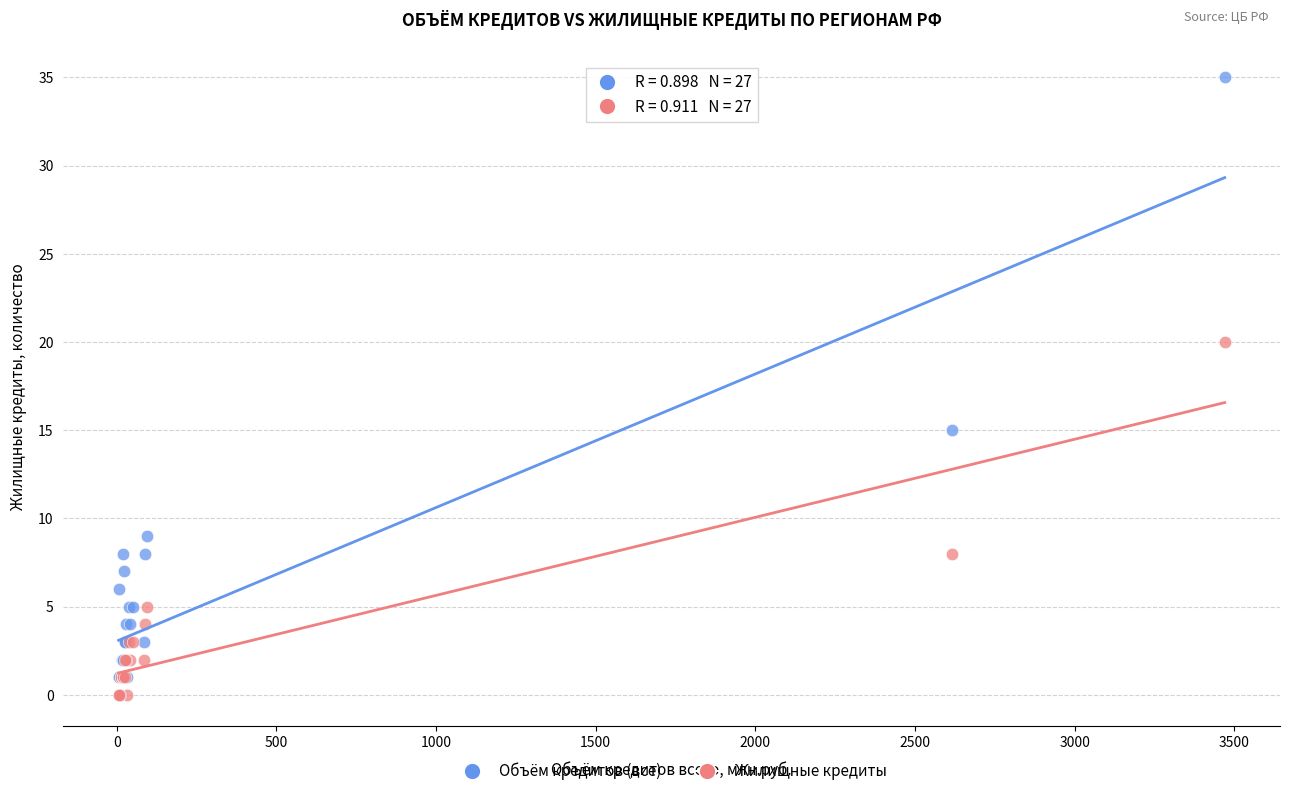

Across all series, what Y value is closest to 17?

15